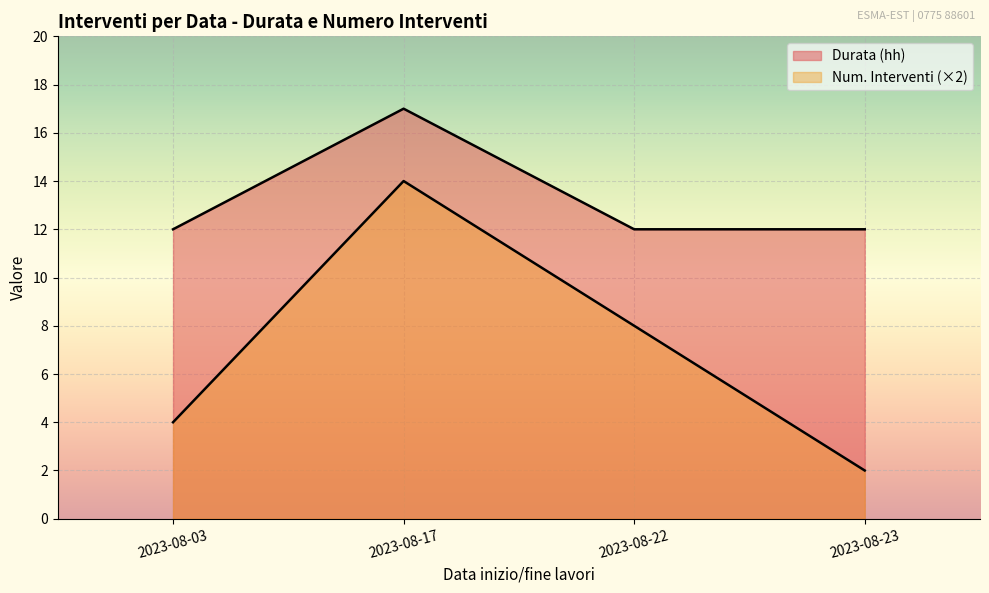

True or false: Durata (hh) and Item cross at least once.

False